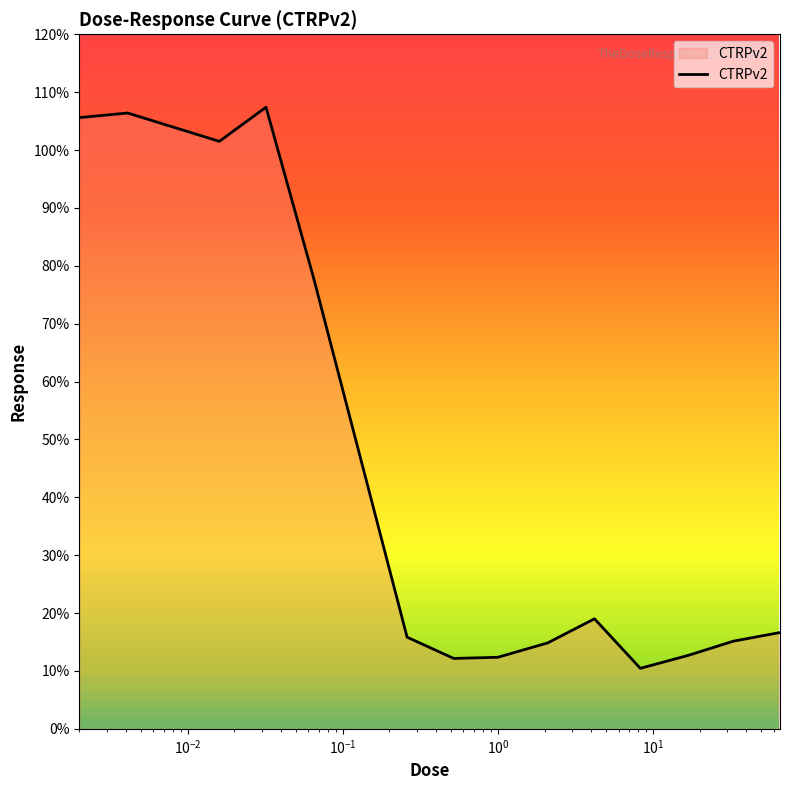

How many lines are shown in the chart?

1